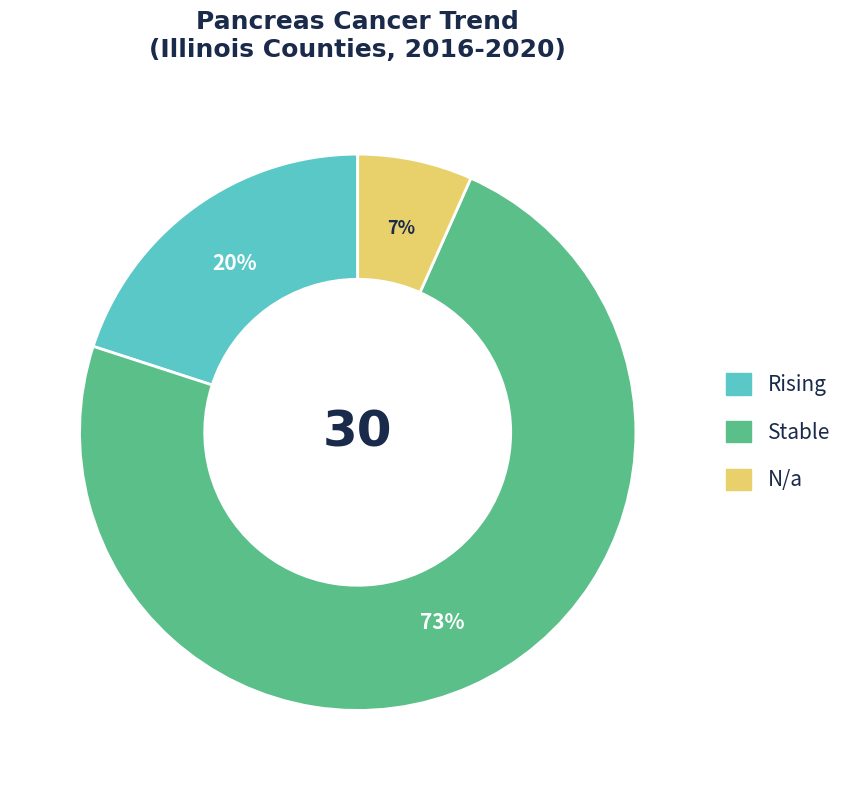

Count the number of slices in the pie.

3